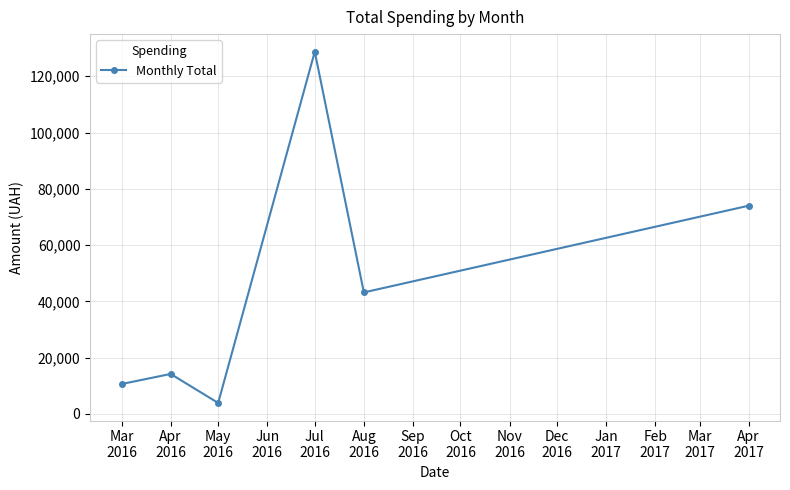

What is the difference between the maximum and minimum values?

124865.8